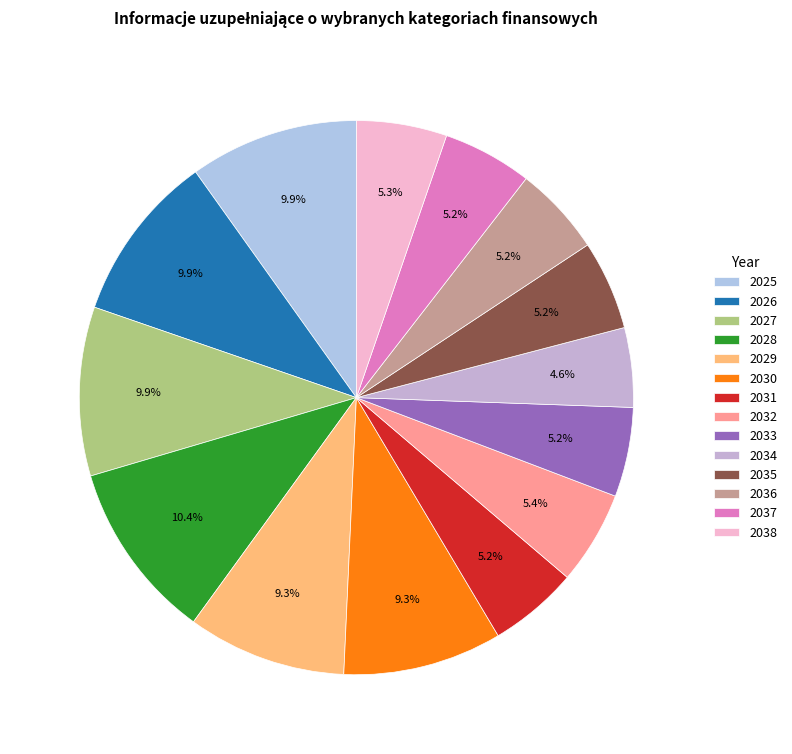

Which category has the smallest portion of the pie?

2034